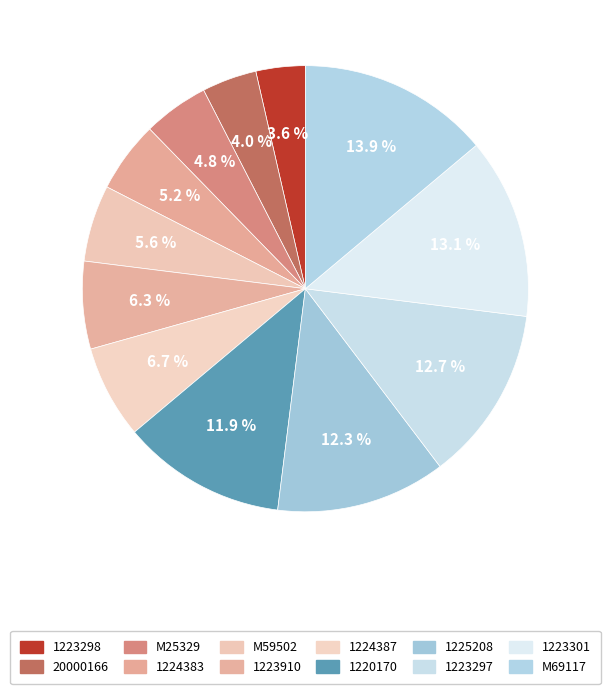

How many segments does this pie chart have?

12